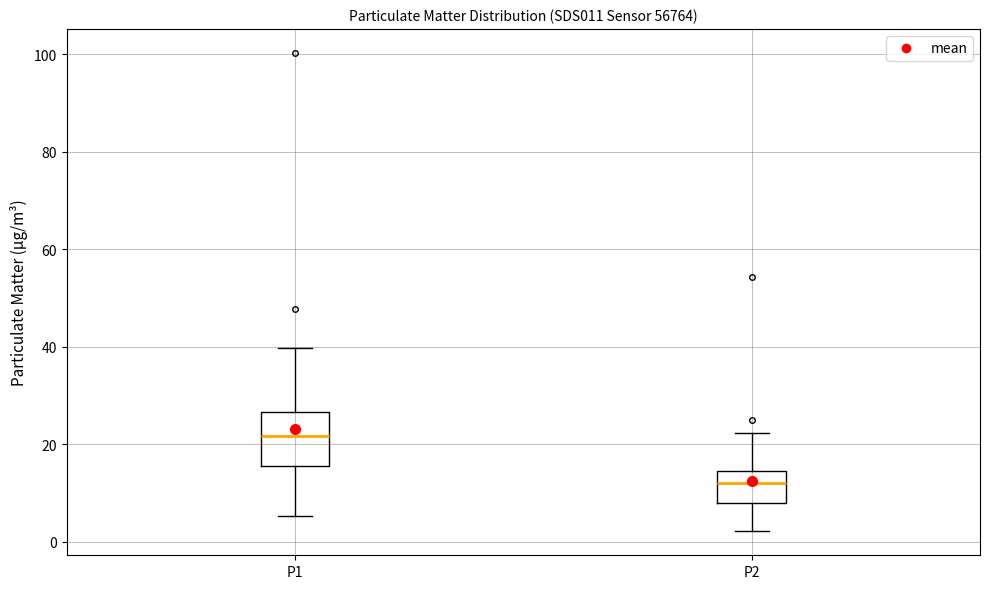

Comparing the boxes themselves (not the whiskers), which one is the tallest?

P1